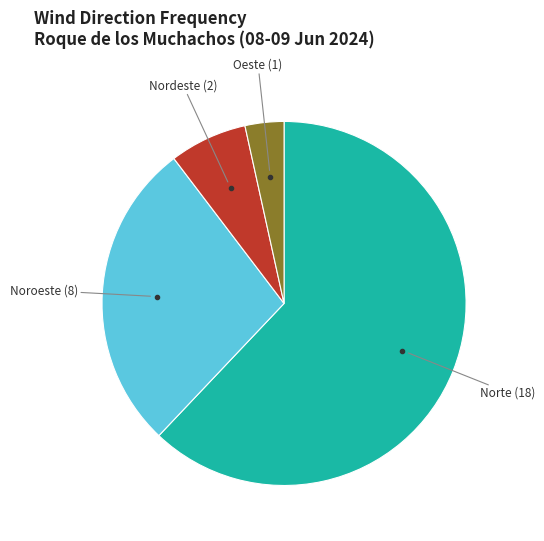

Is there a majority slice in this chart?

Yes